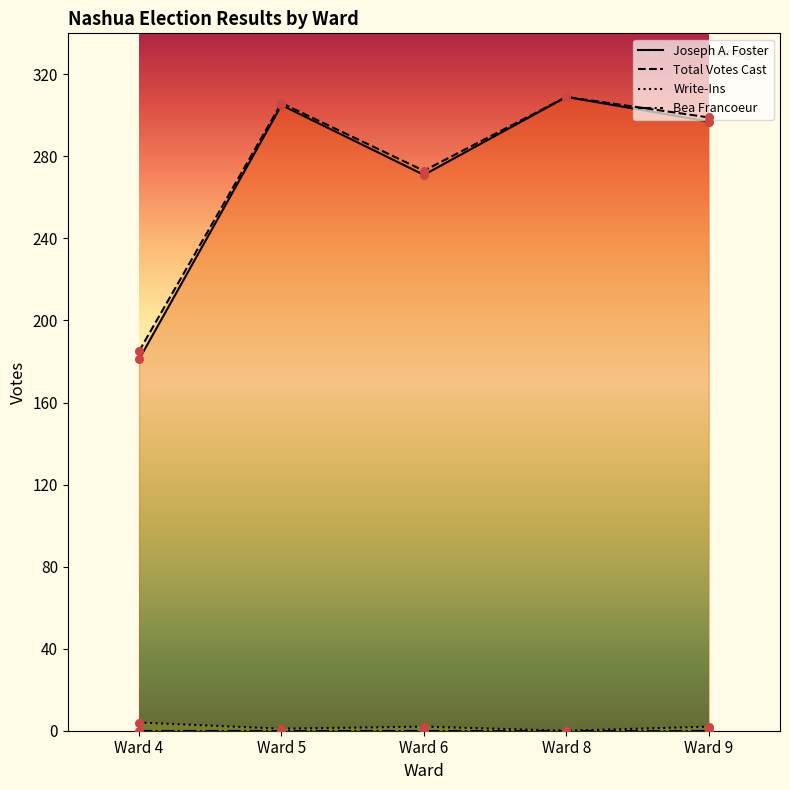

What is the total value across all series at Ward 6?

546